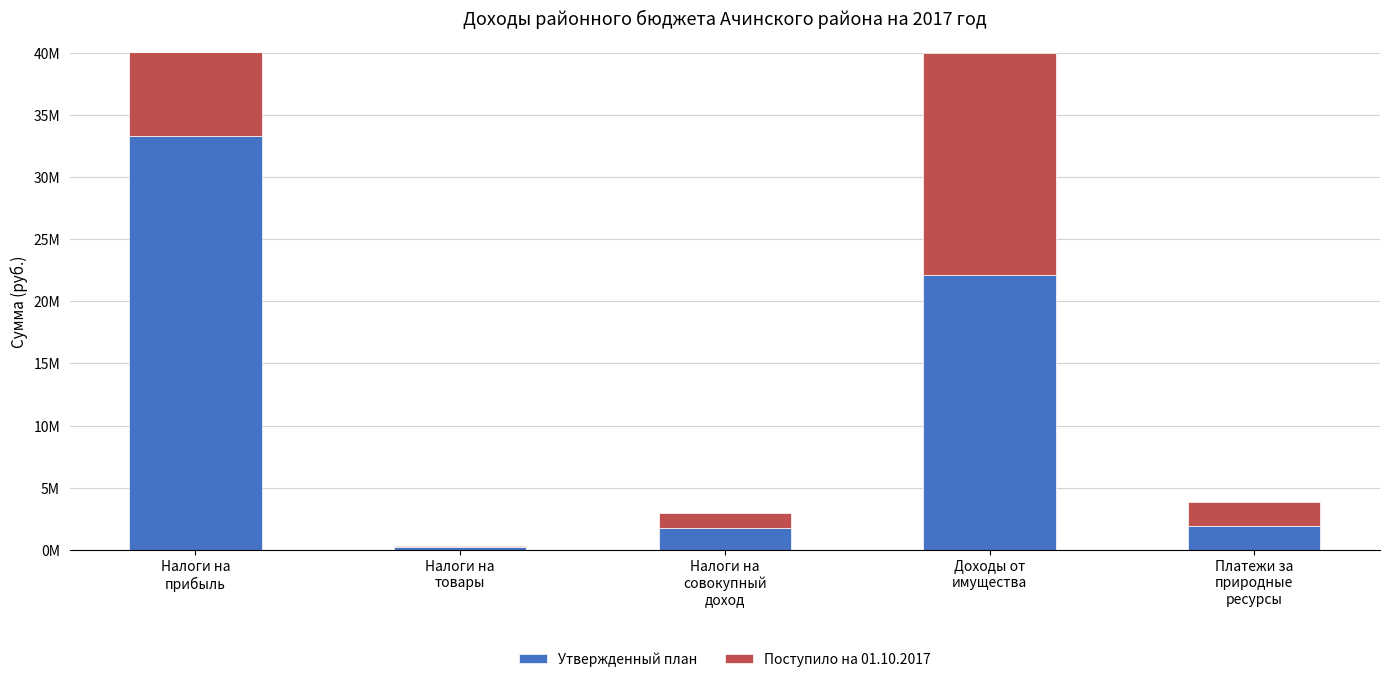

What is the label of the 2nd bar from the right?

Доходы от
имущества